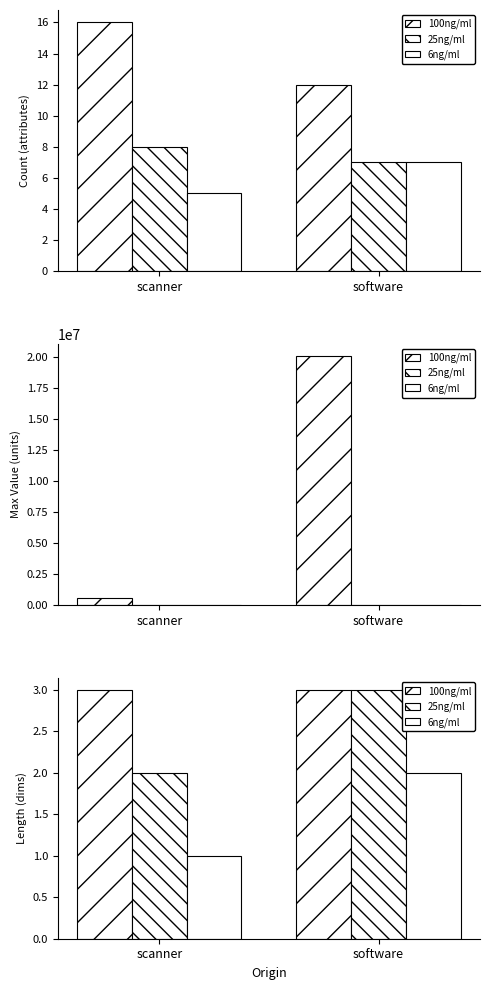

The value of 25ng/ml at software is 3. True or false?

True